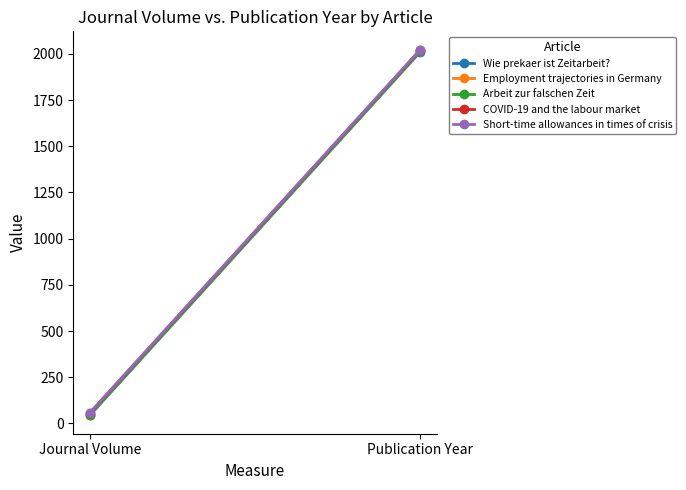

At which category is the sum across all series the highest?

Publication Year